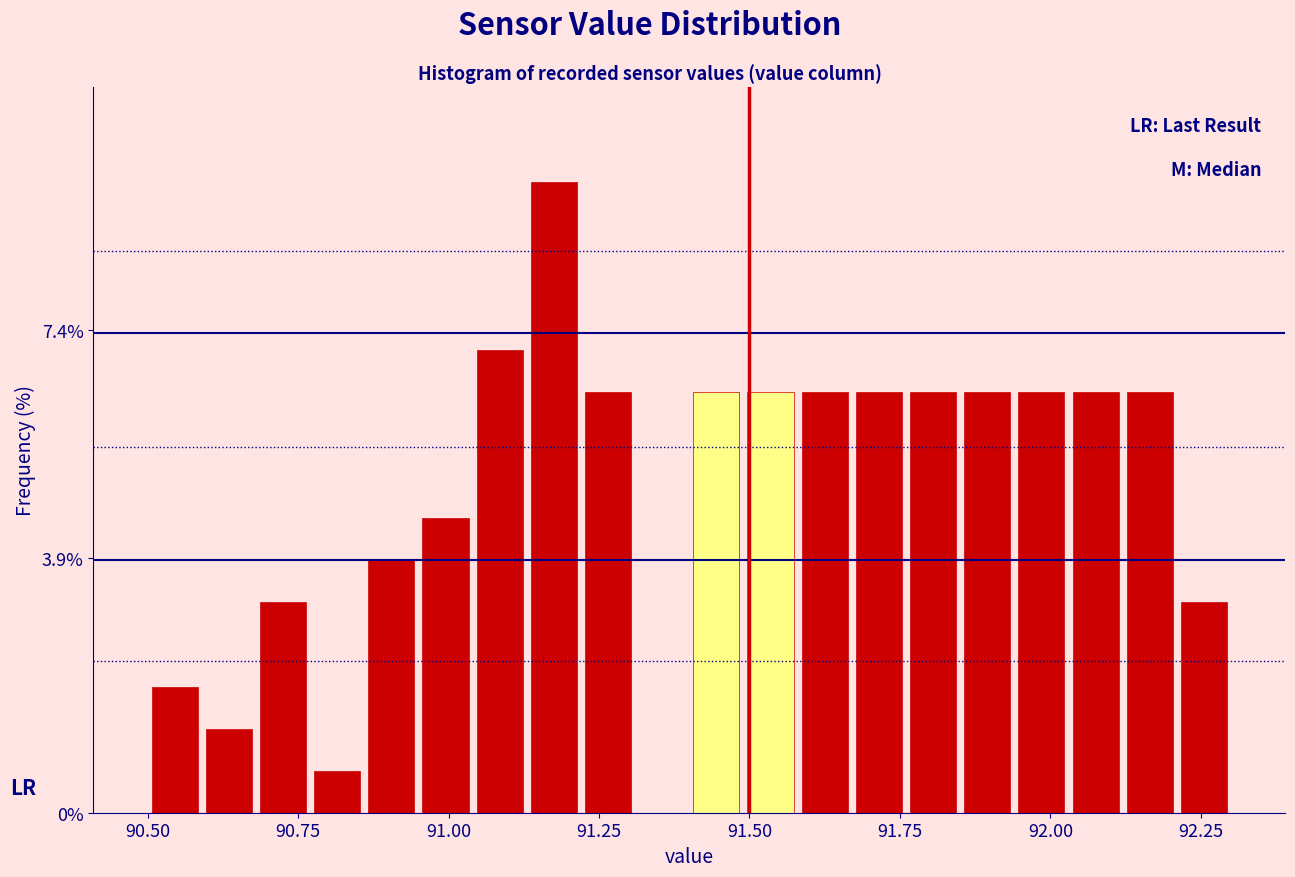

Read against the x-axis, roughly where is the centre of the tallest bar?

91.20